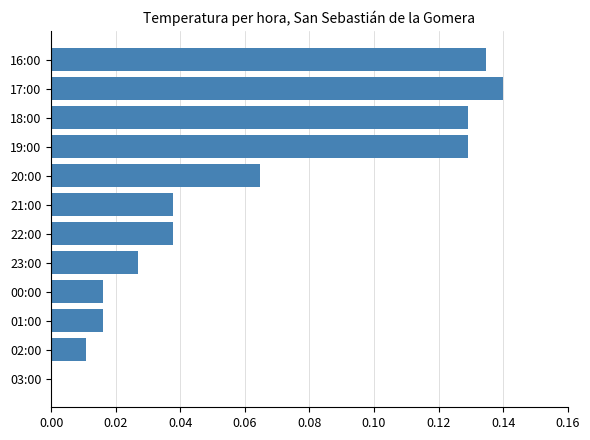

Is it true that the value at 17:00 is 0.2?

False